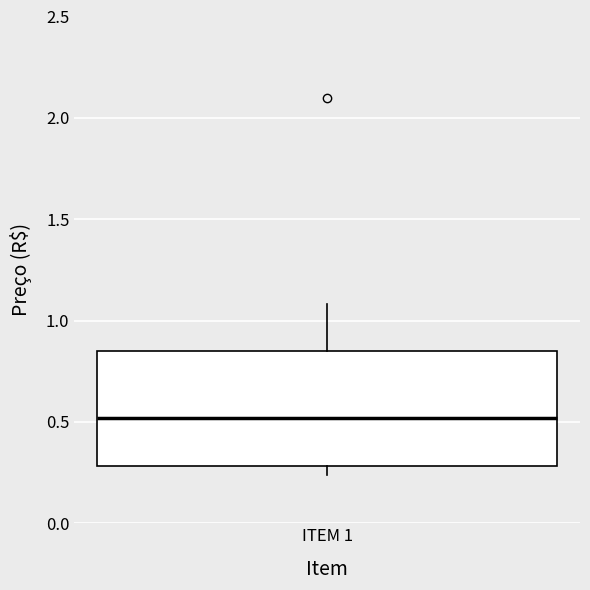

Transcribe this box plot: give where the median line is, the range the box spans, and where the two whiskers end, as read against the y-axis. The values are not printed on the chart, so give them approximately, as read against the axis.

median 0.50, box 0.30 to 0.85, whiskers 0.25 to 1.10